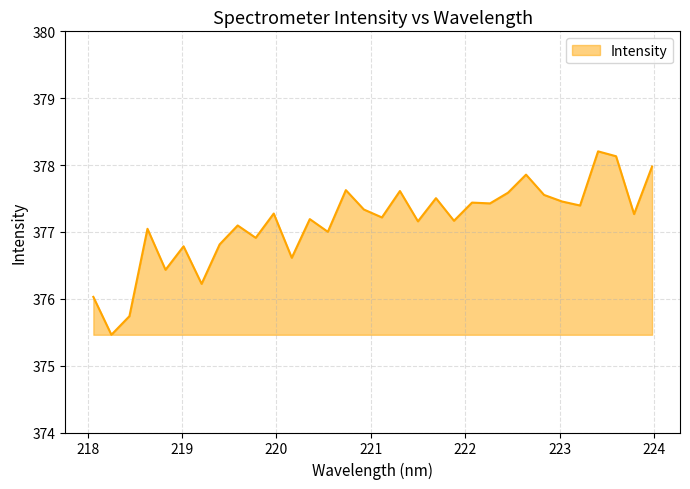

What is the greatest value displayed?

378.2